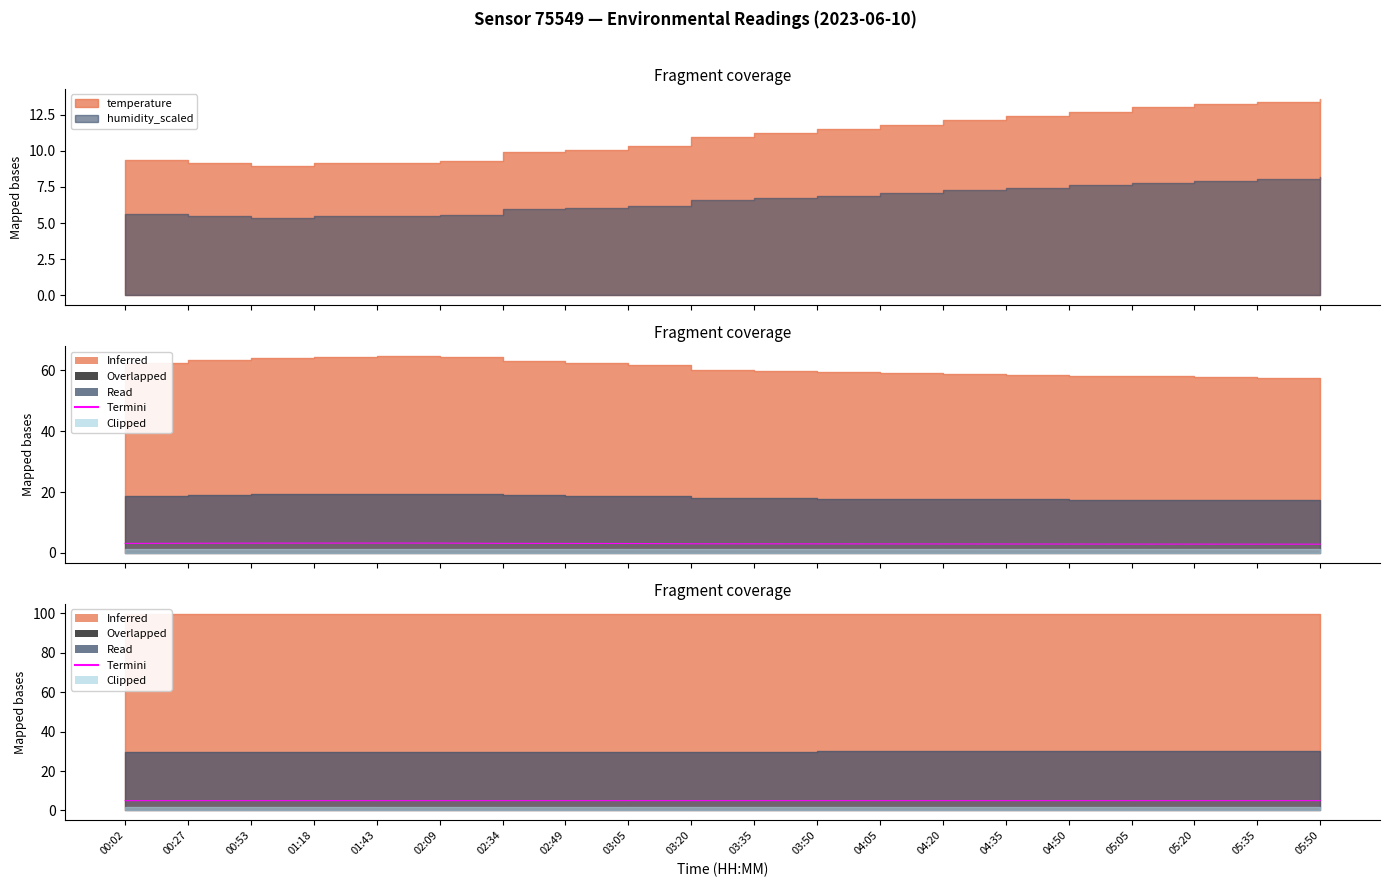

Count the values in the range 4 to 5.

20